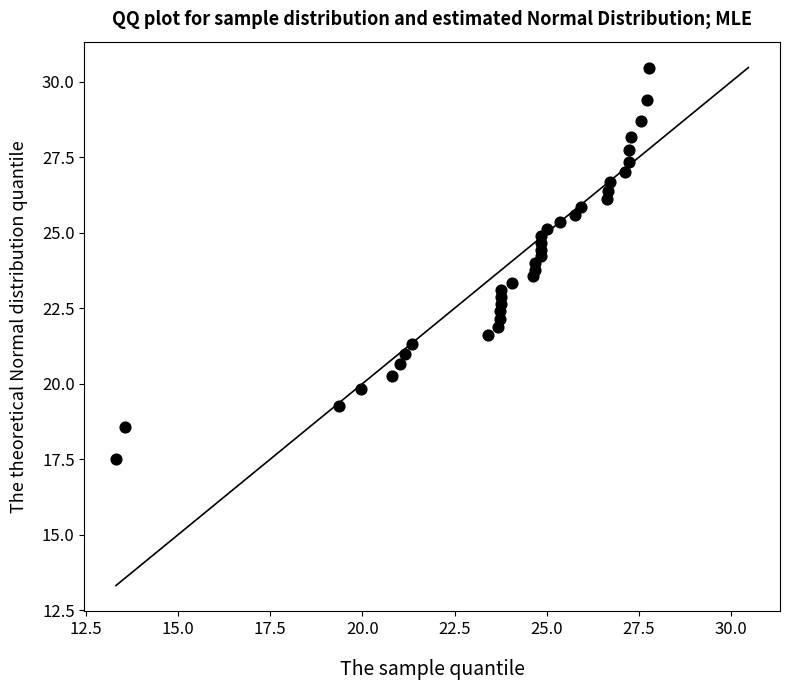

What is the range of X values (max minus min)?

14.4